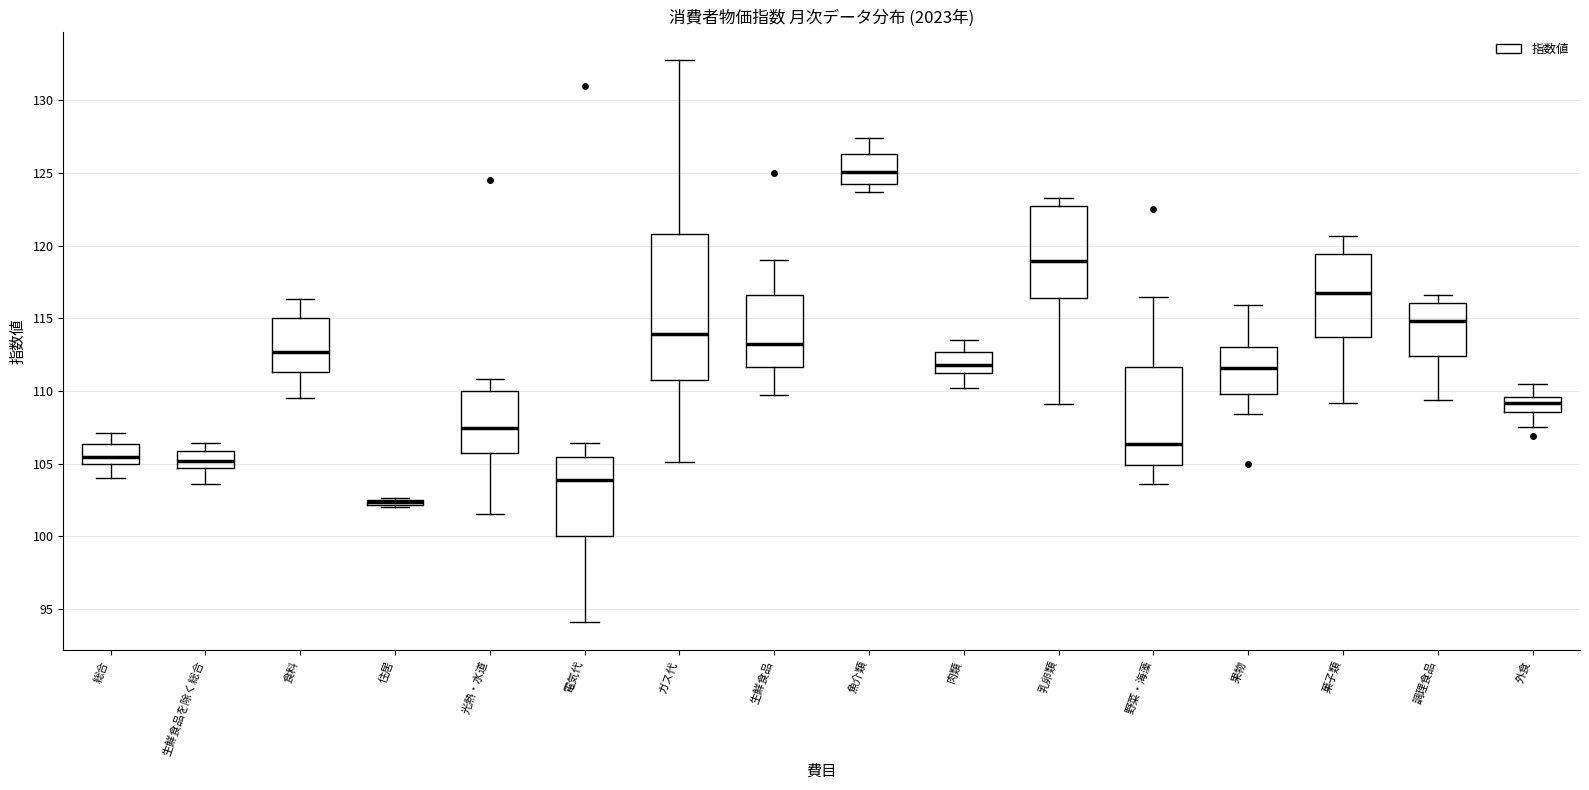

Comparing the boxes themselves (not the whiskers), which one is the tallest?

ガス代